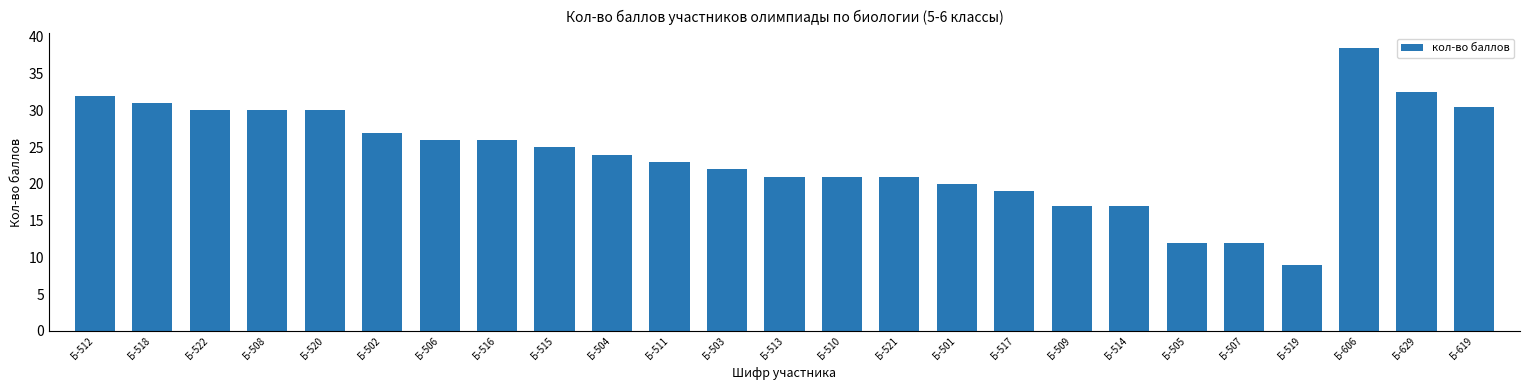

How many series are shown in this chart?

1